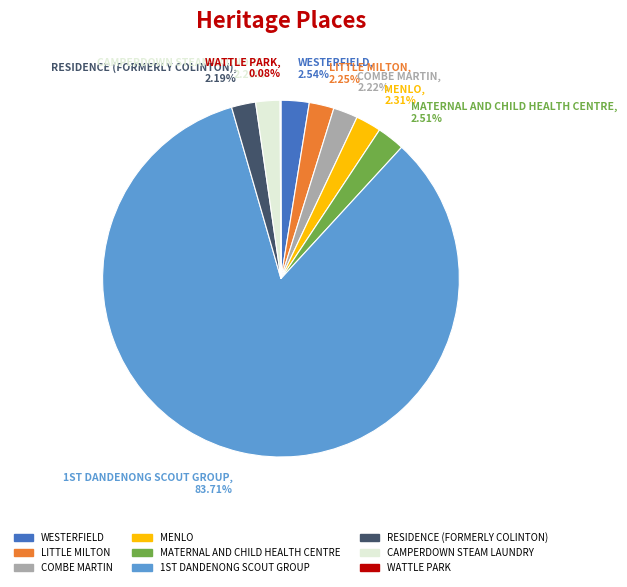

True or false: WESTERFIELD accounts for 3% of the total.

True